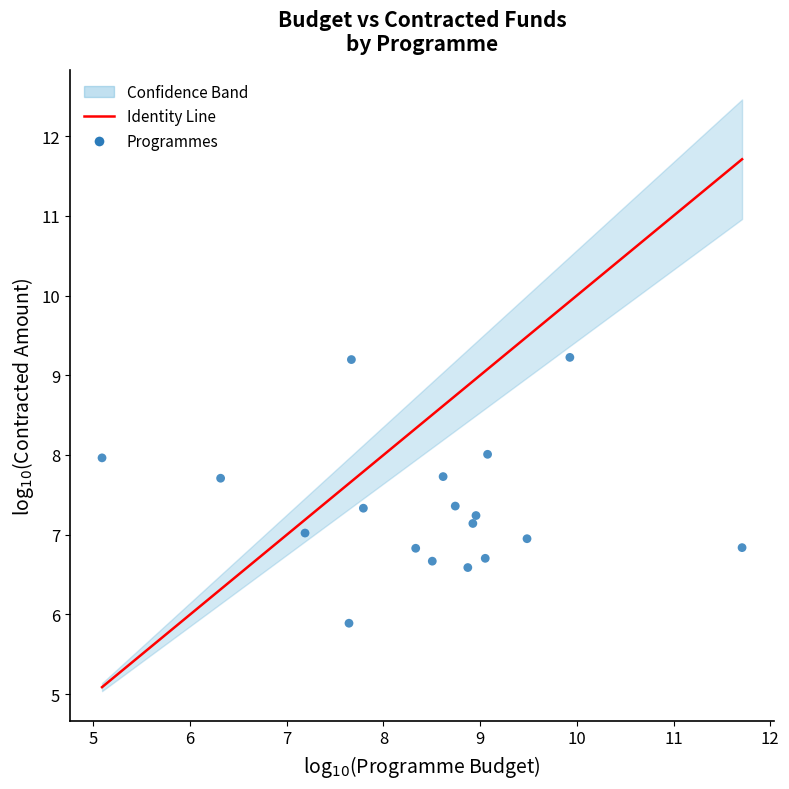

What is the range of Y values (max minus min)?

3.3